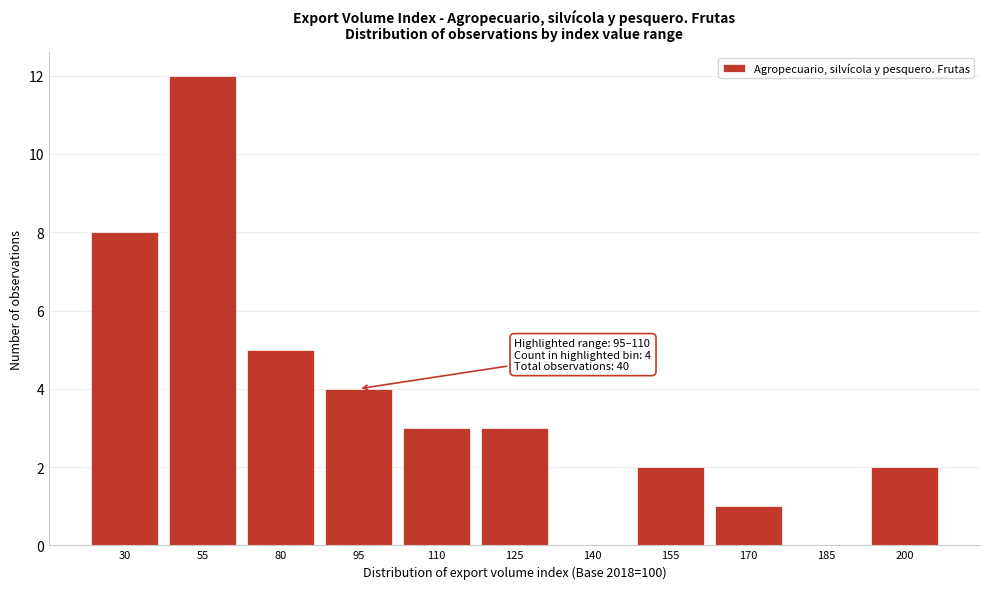

Reading left to right, list all the values displayed in this chart.

30=8	55=12	80=5	95=4	110=3	125=3	140=0	155=2	170=1	185=0	200=2